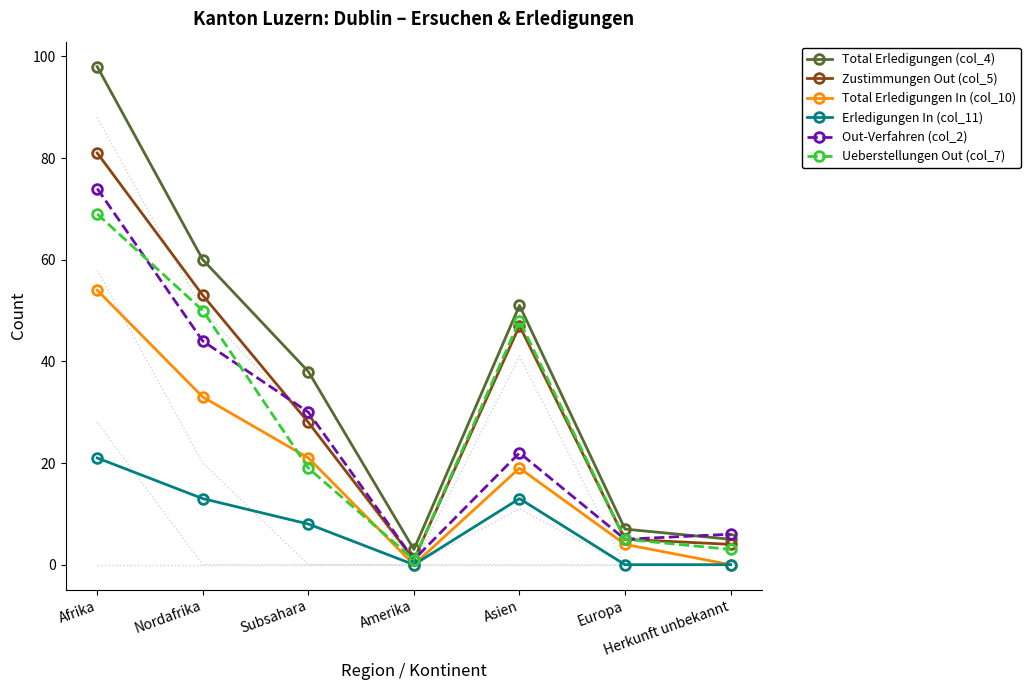

At Europa, list the series in order from largest to smallest.

Total Erledigungen (col_4), Zustimmungen Out (col_5), Out-Verfahren (col_2), Ueberstellungen Out (col_7), Total Erledigungen In (col_10), Erledigungen In (col_11)